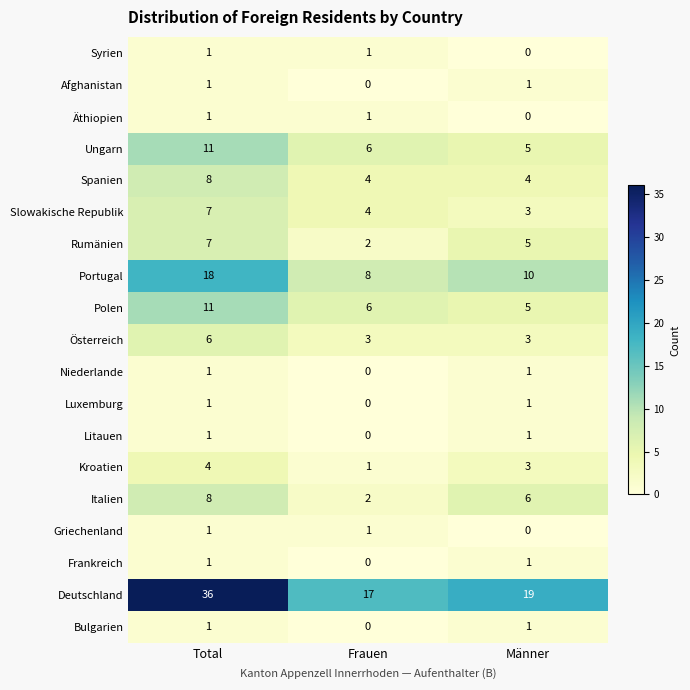

Is the value of Rumänien at Total greater than the value of Polen at Total?

No